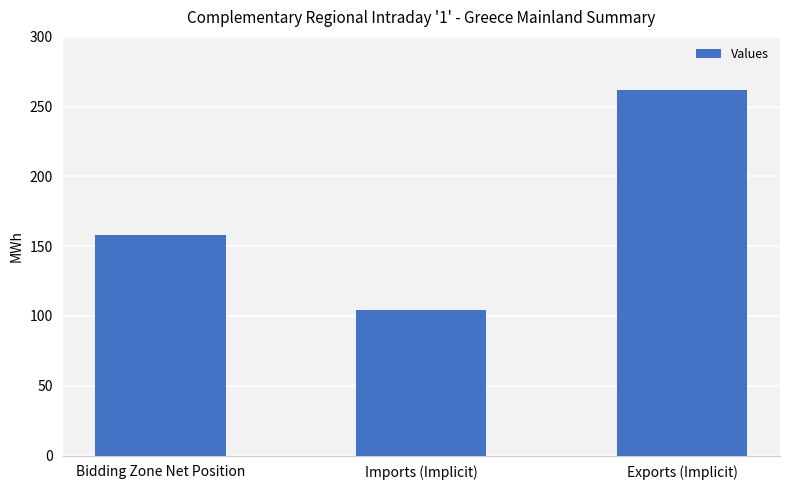

What is the change in value from Bidding Zone Net Position to Exports (Implicit)?

+104.2